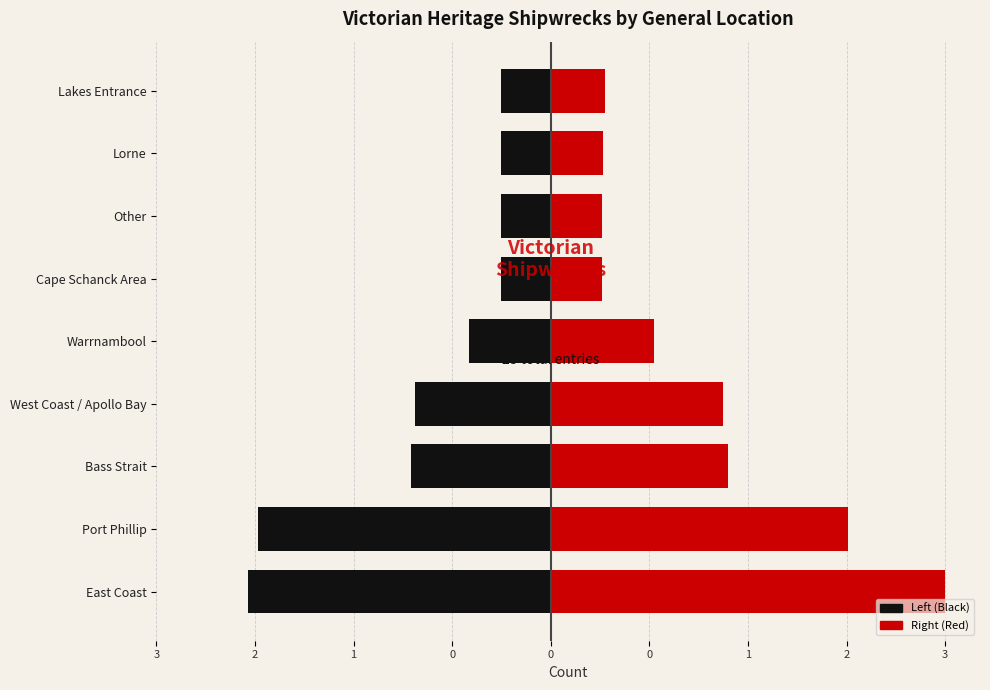

What are all the series names shown in the legend?

Left (Black), Right (Red)